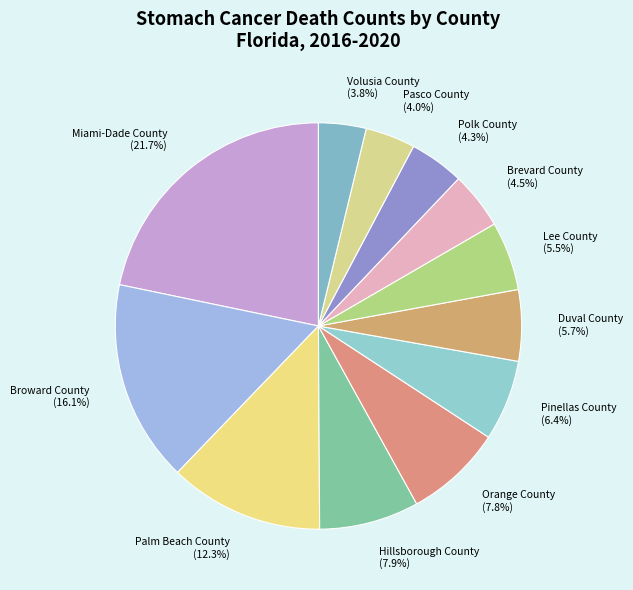

The Miami-Dade County slice represents 22% of the pie. True or false?

True